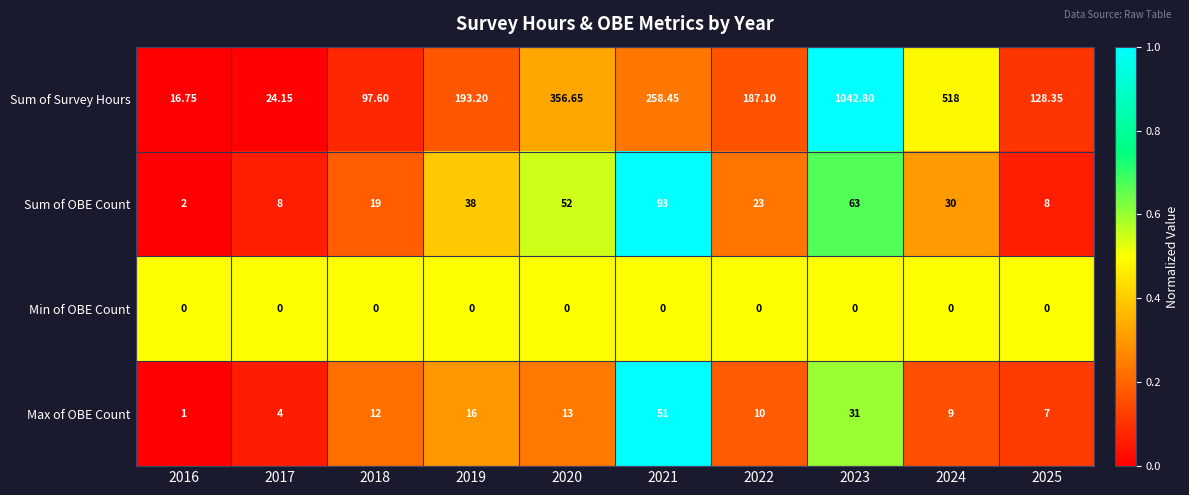

Which series has the largest range (max minus min)?

Sum of Survey Hours